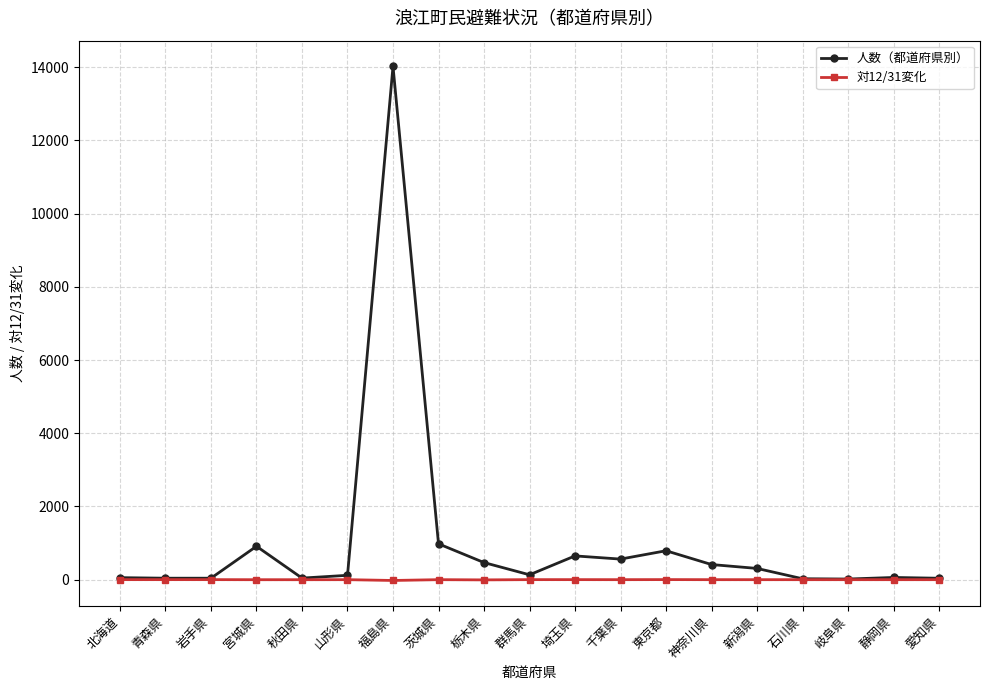

The value of 対12/31変化 at 山形県 is 0. True or false?

True